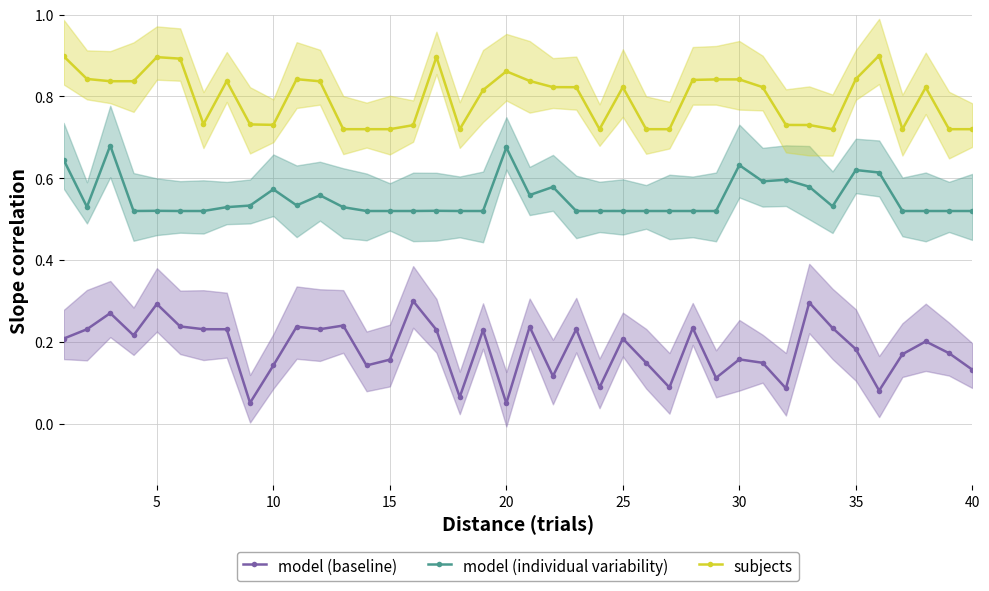

Count the subjects values in the range 0 to 1.

40